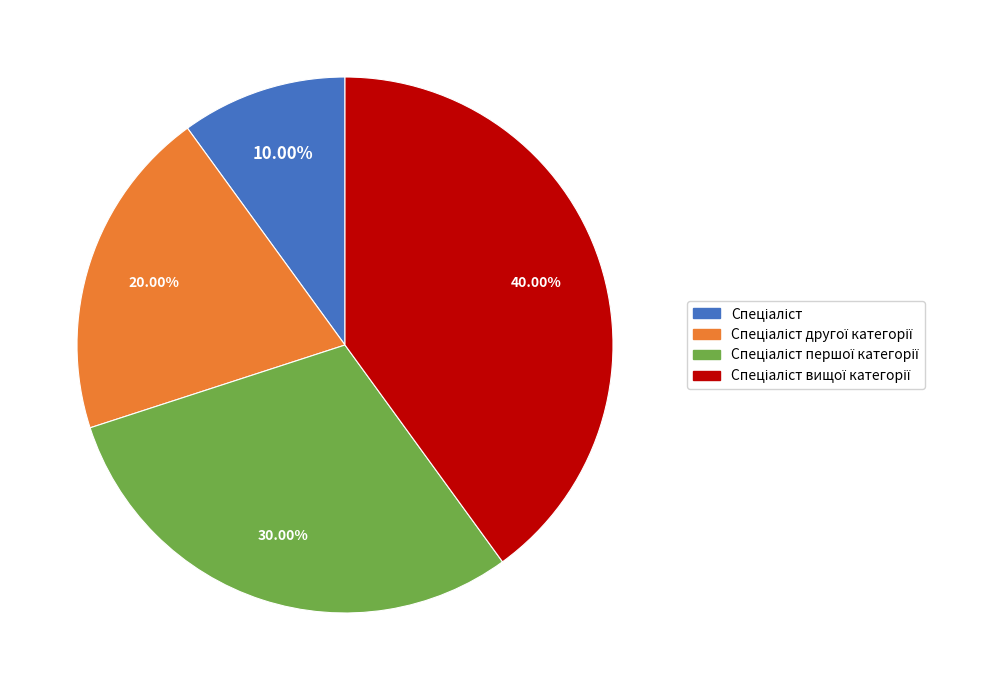

Is there a majority slice in this chart?

No